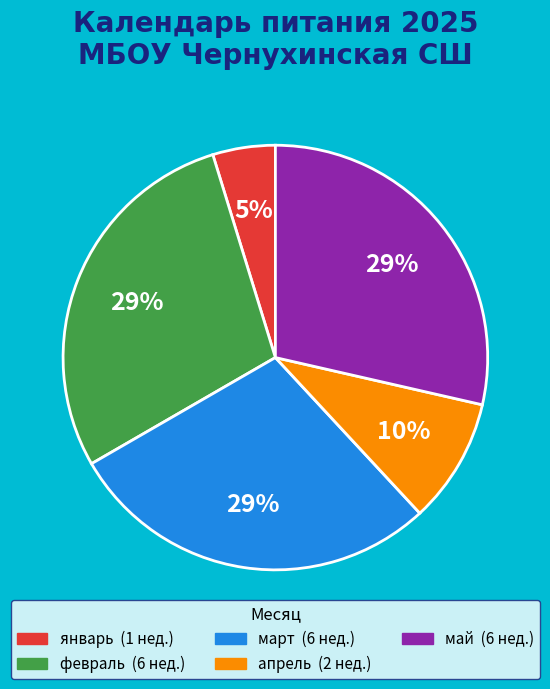

What is the smallest slice in the pie chart?

январь